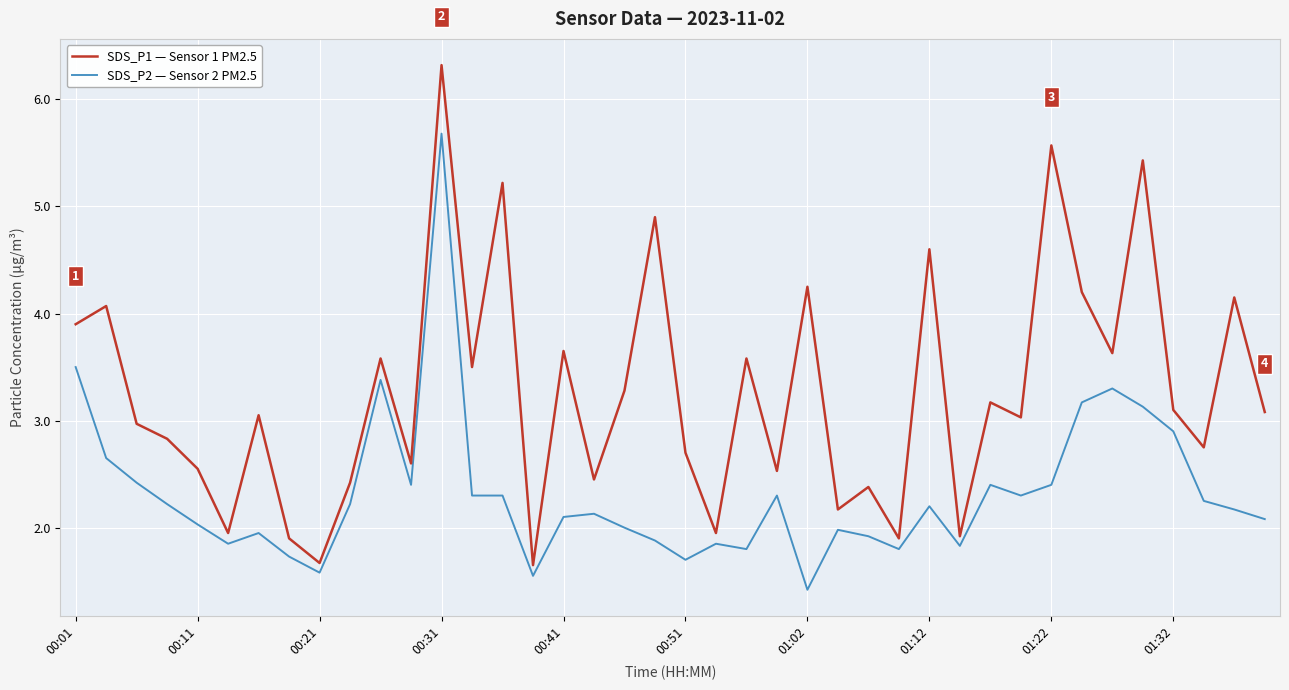

How many lines are shown in the chart?

2